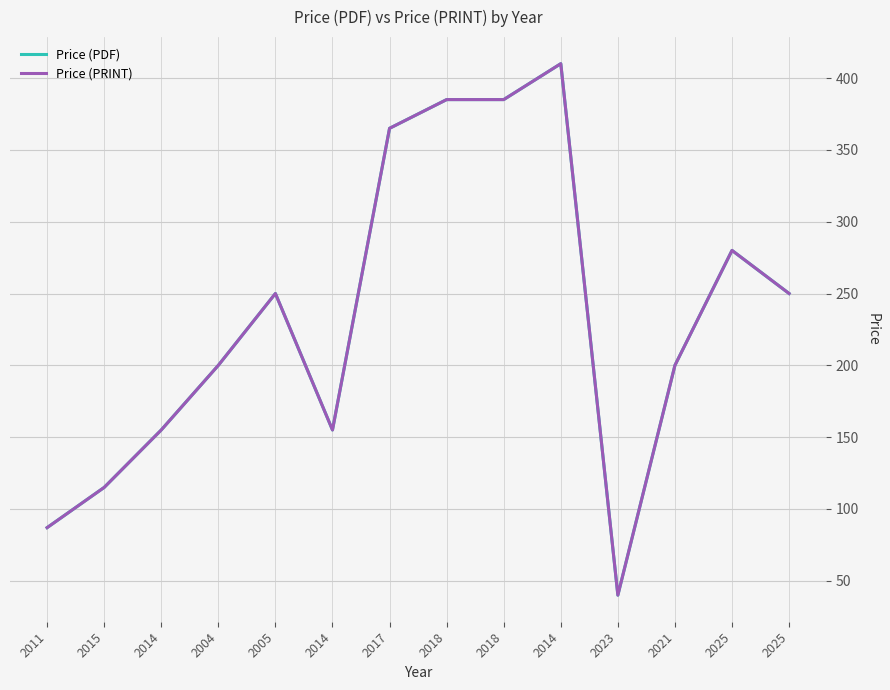

Between 2005 and 2014, which series saw the biggest shift?

Price (PDF)